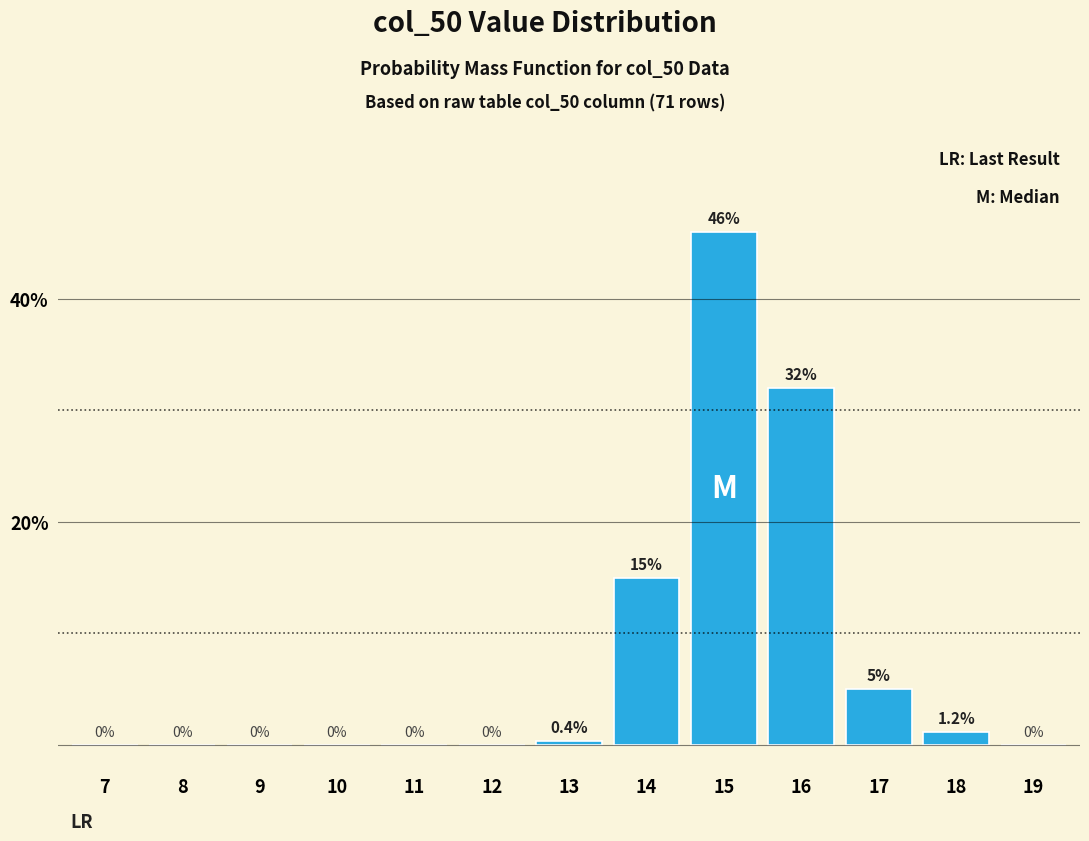

Reading left to right, transcribe all the data shown in this chart.

7=0.0	8=0.0	9=0.0	10=0.0	11=0.0	12=0.0	13=0.4	14=15.0	15=46.0	16=32.0	17=5.0	18=1.2	19=0.0